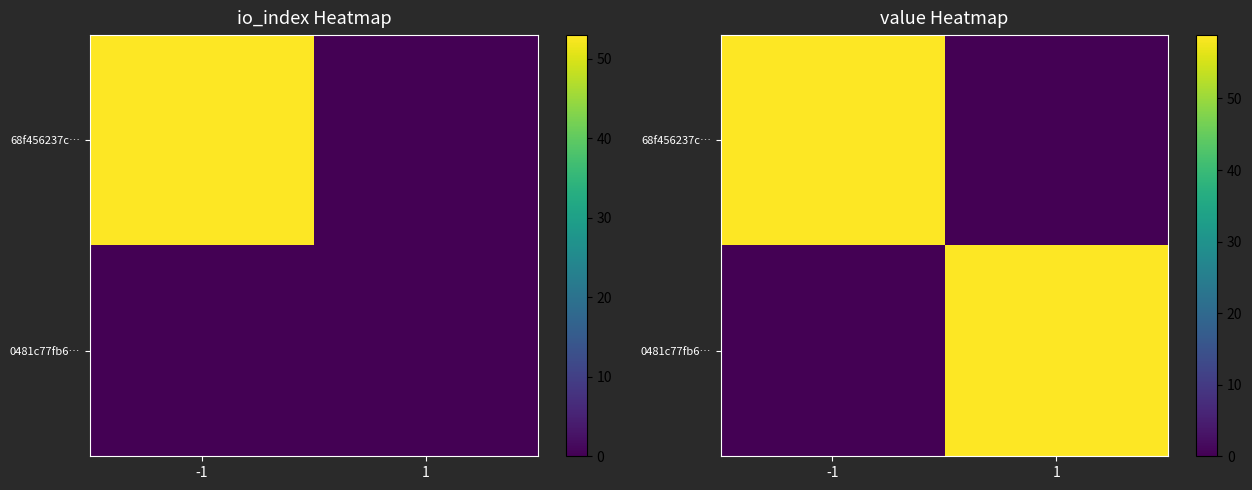

Rank the series at -1 from lowest to highest value.

0481c77fb6…, 68f456237c…